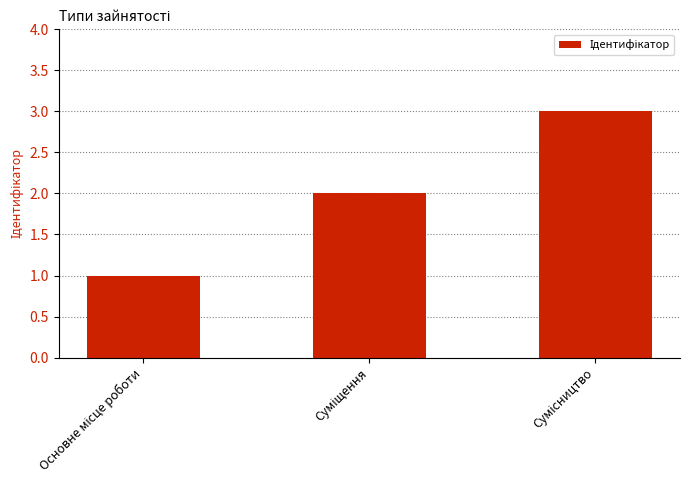

How many values are between 1 and 3?

3